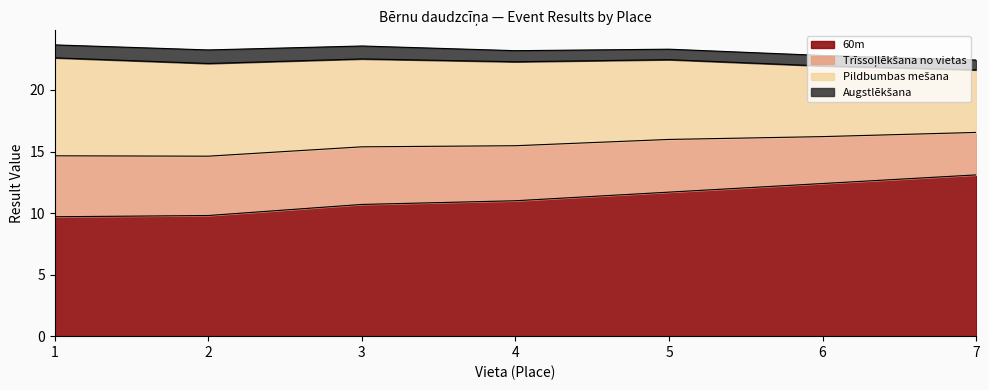

List the series in order of their peak value, lowest first.

Augstlēkšana, Trīssoļlēkšana no vietas, Pildbumbas mešana, 60m